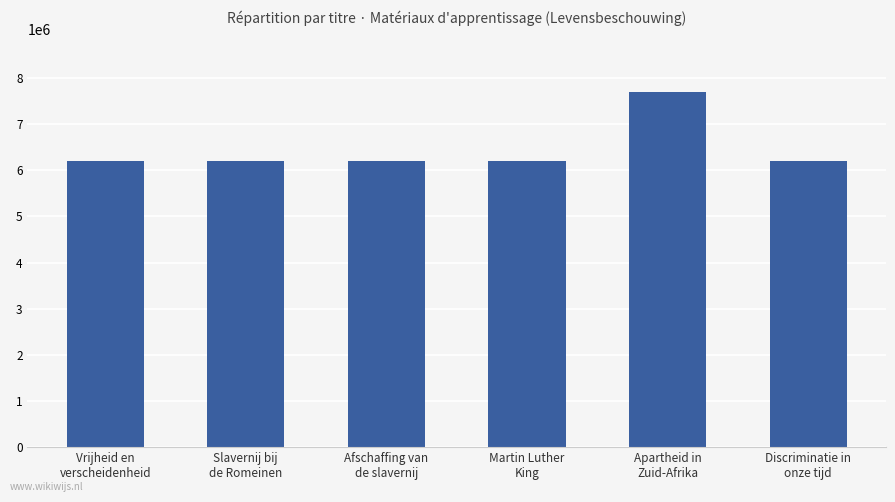

What is the maximum value shown in the chart?

7687212